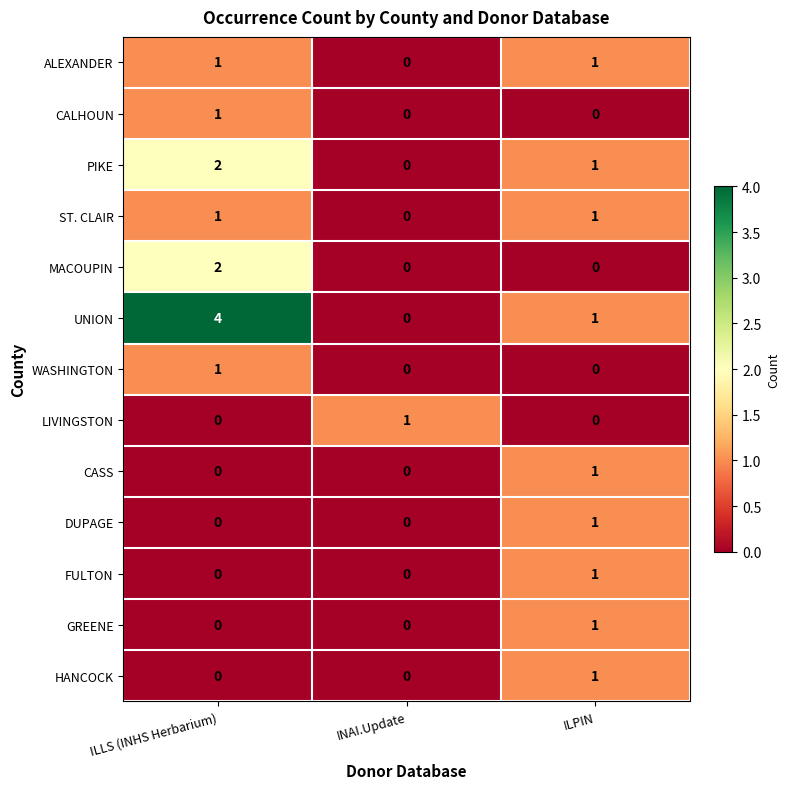

Which label corresponds to the largest value in the chart?

ILLS (INHS Herbarium)